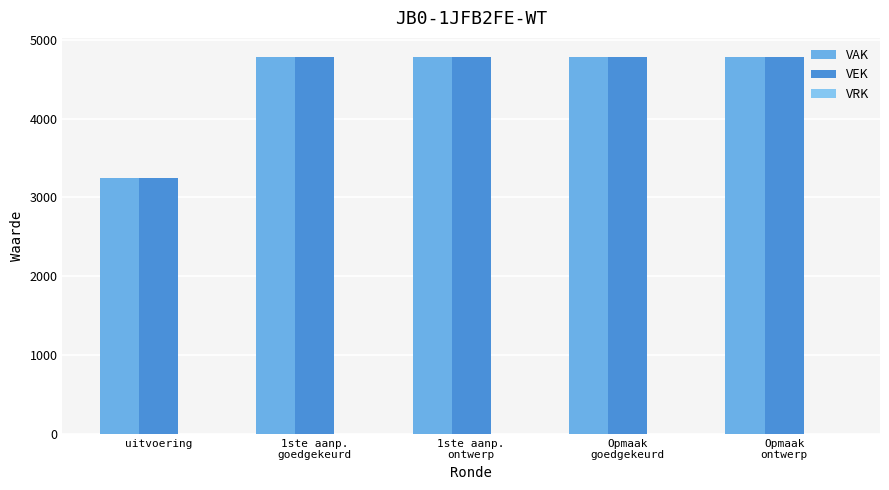

What value does the VAK series have at Opmaak
goedgekeurd, to the nearest 10?

4780